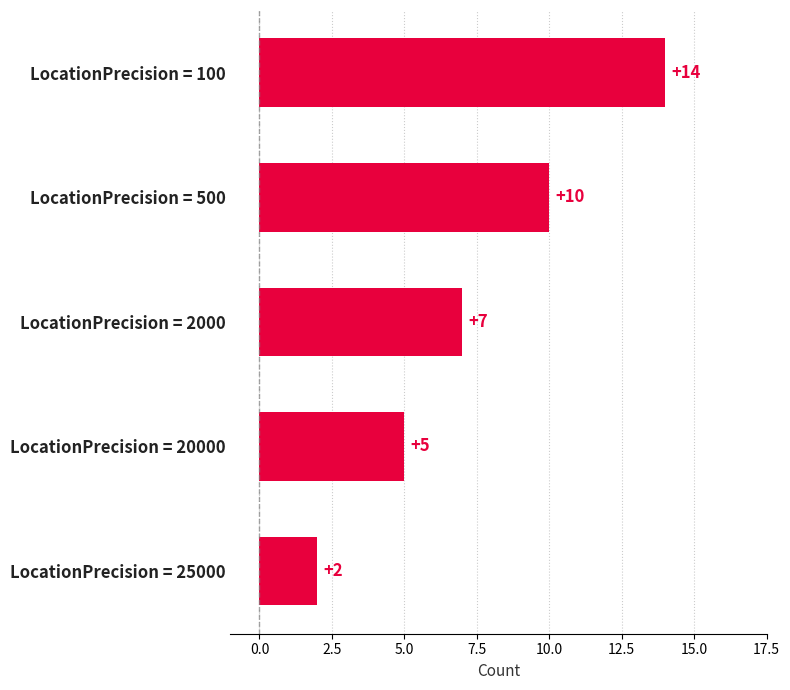

Rank the categories by value from highest to lowest.

LocationPrecision = 100, LocationPrecision = 500, LocationPrecision = 2000, LocationPrecision = 20000, LocationPrecision = 25000